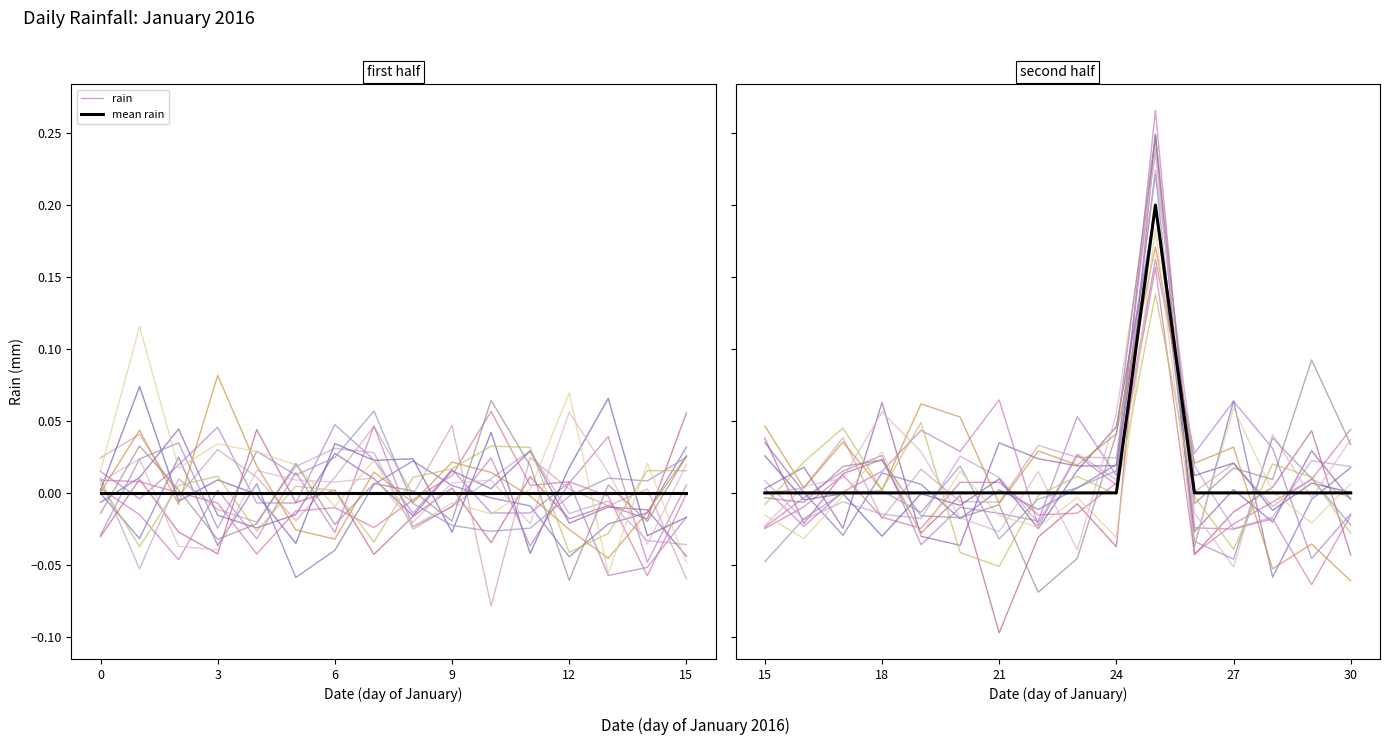

Where does the rain series first go above 0?

3